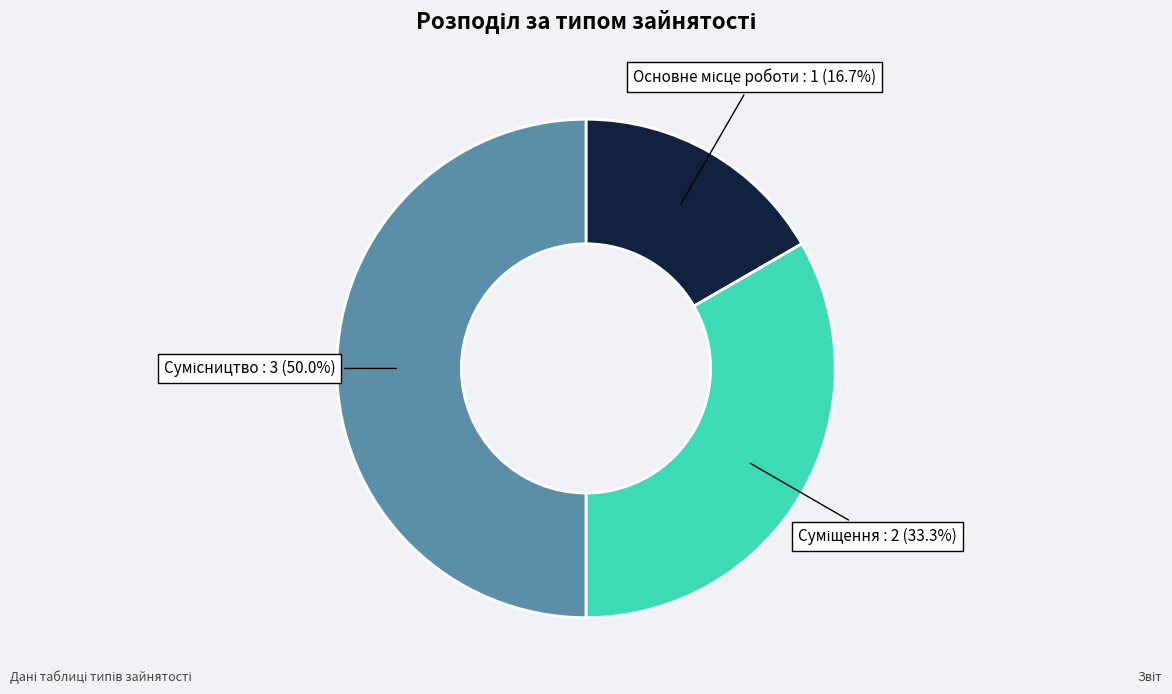

Count the number of slices in the pie.

3